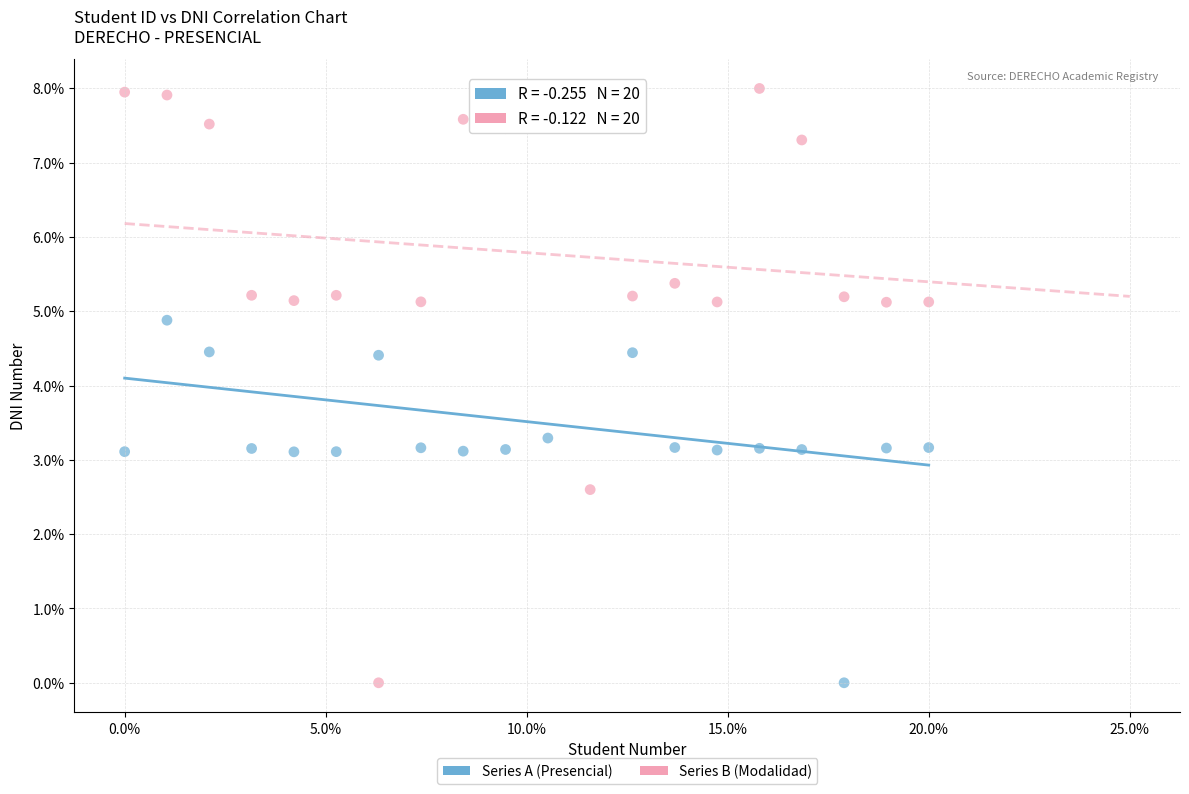

What are all the series names shown in the legend?

Series A (Presencial), Series B (Modalidad)